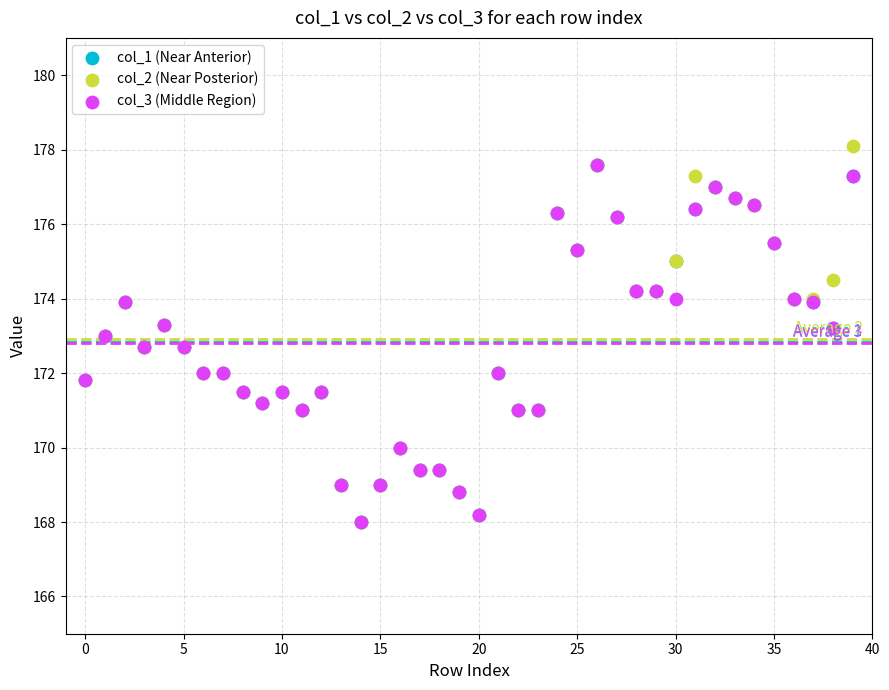

Which series has the largest Y range (max minus min)?

col_2 (Near Posterior)